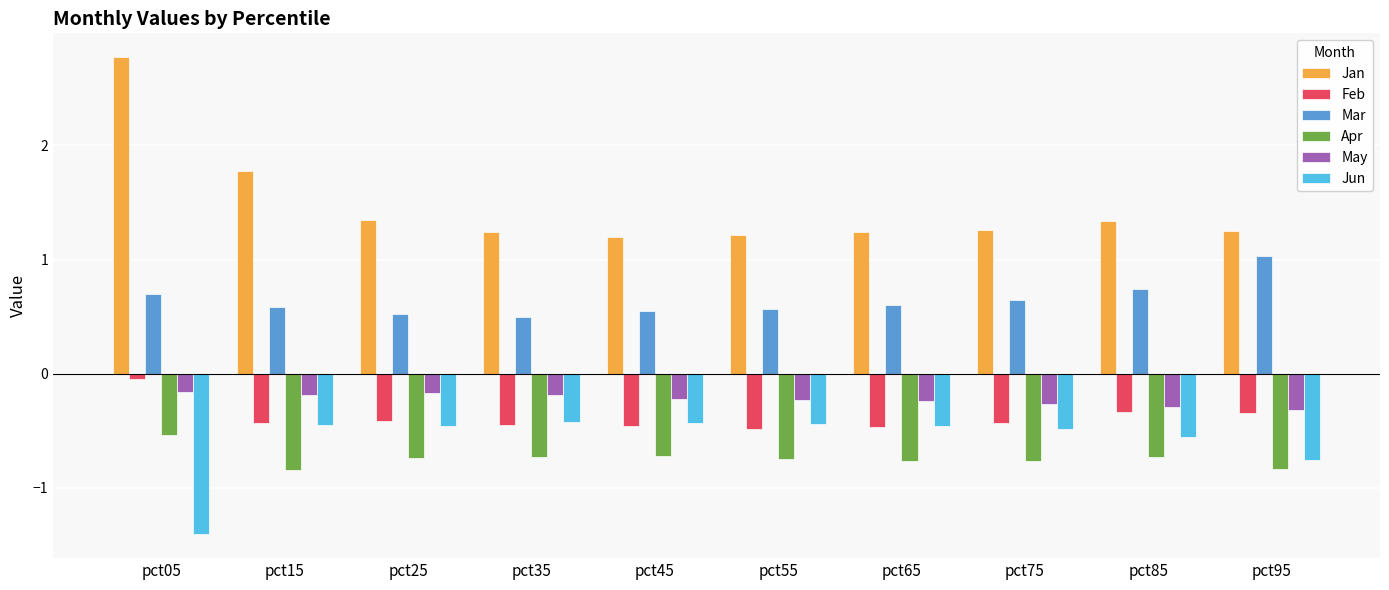

The Jan series shows 2.9 at pct15. True or false?

False